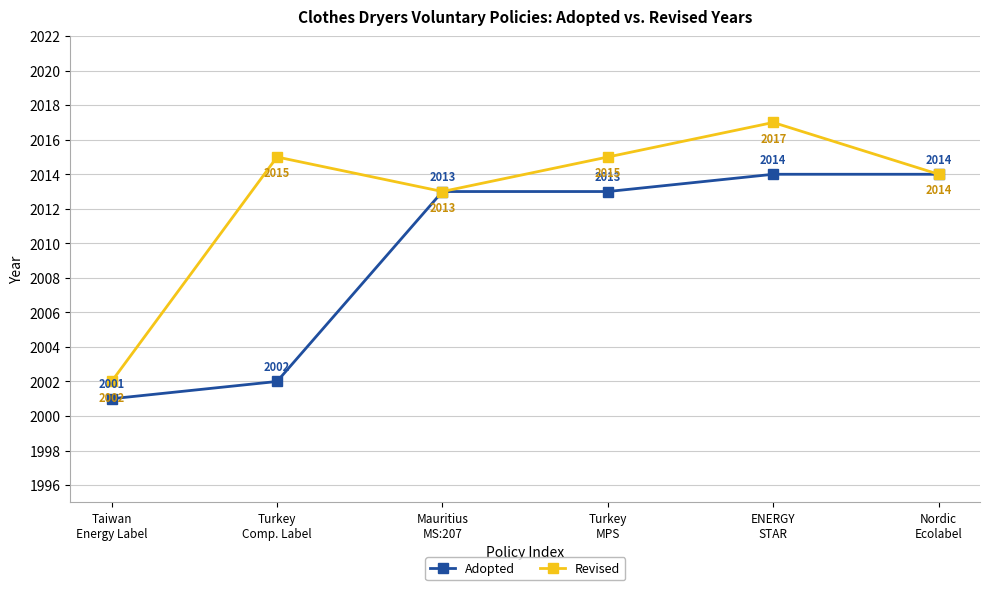

How many distinct data groups are displayed?

2